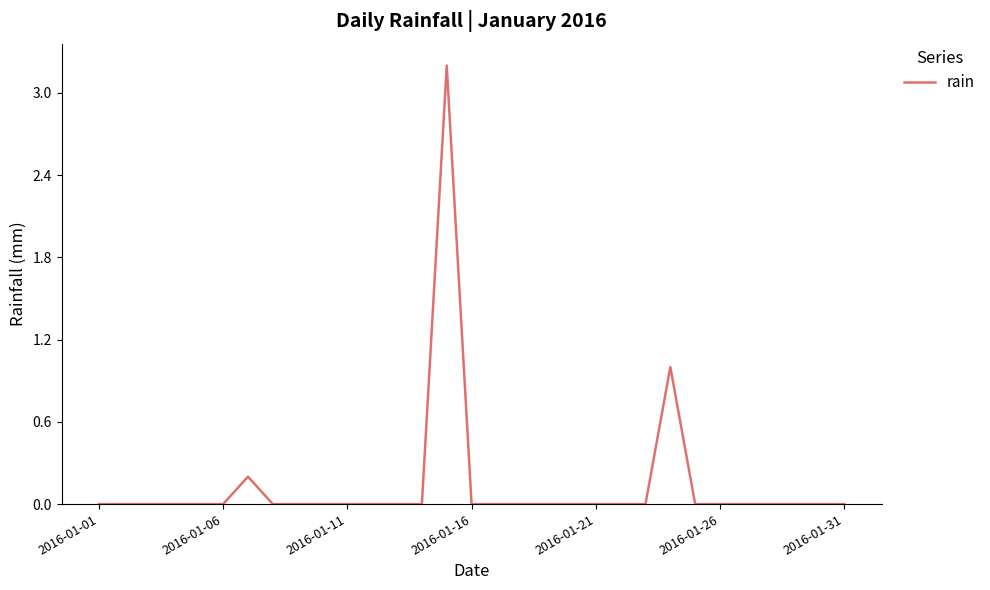

Is this an area chart (filled region under the line)?

No